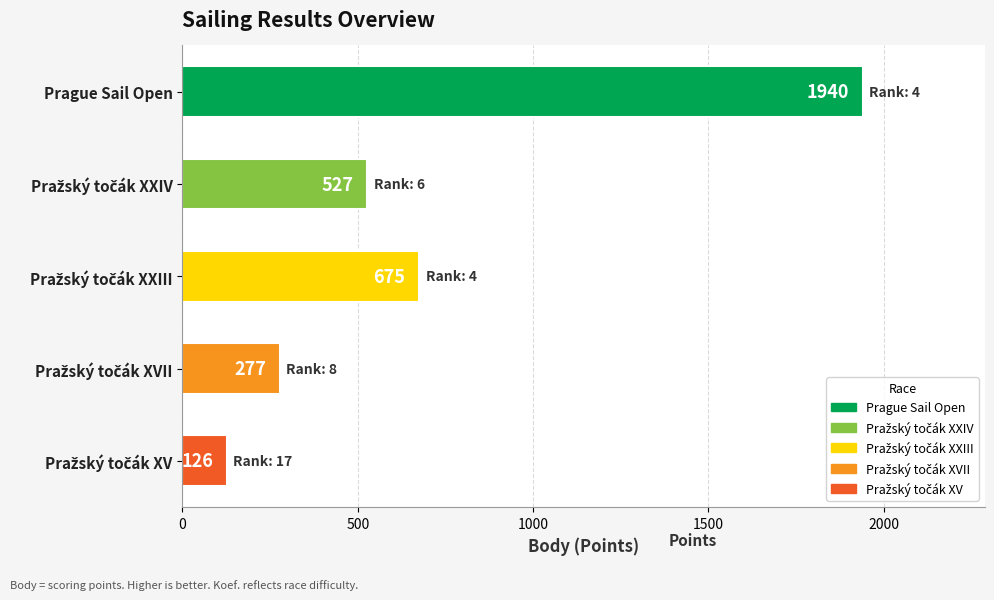

What is the difference between the maximum and minimum values?

1814